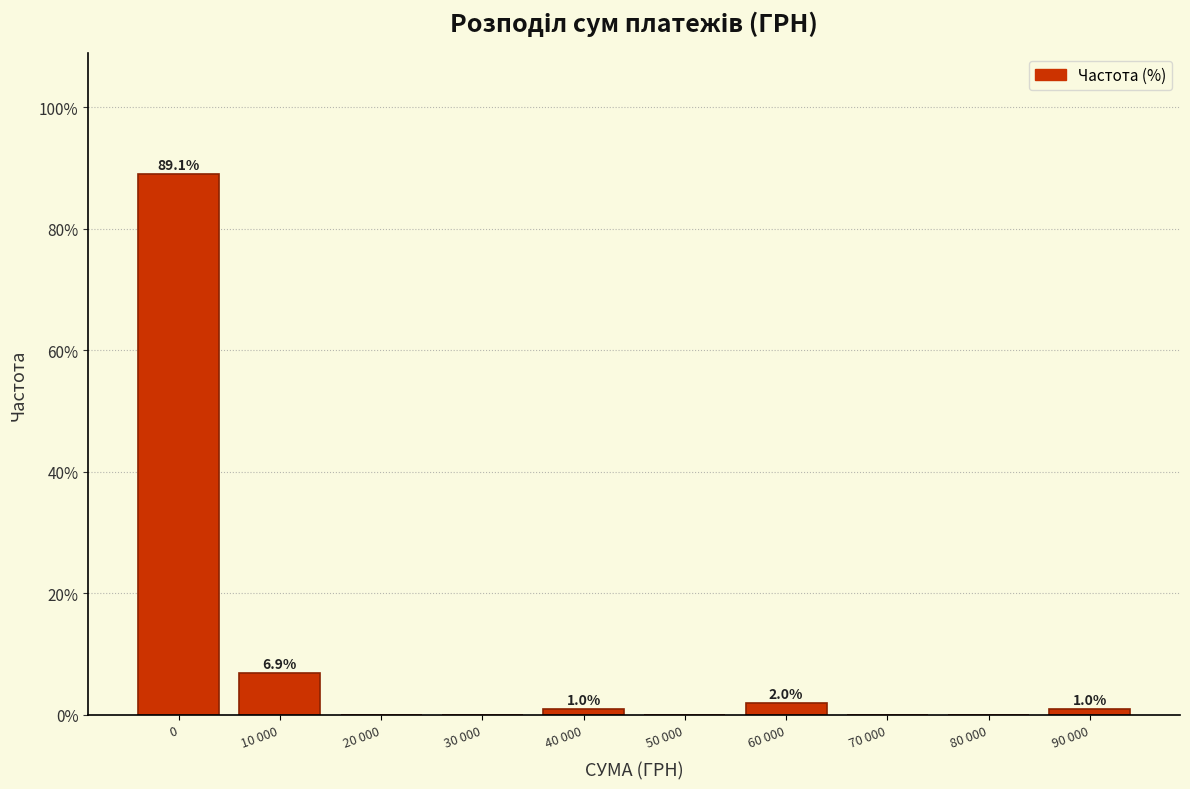

Reading left to right, extract all data points from this chart.

0=89.1	10 000=6.9	20 000=0.0	30 000=0.0	40 000=1.0	50 000=0.0	60 000=2.0	70 000=0.0	80 000=0.0	90 000=1.0